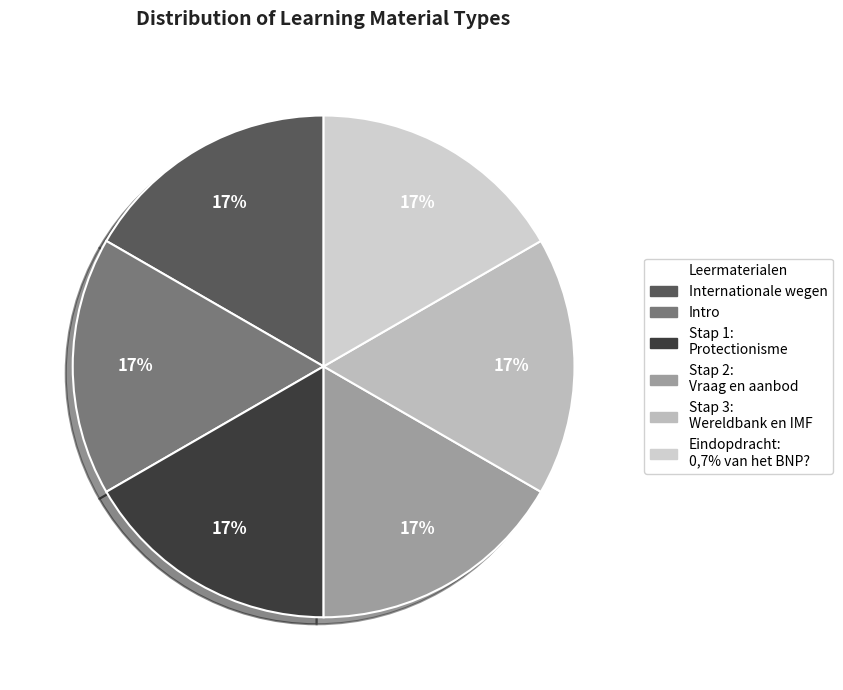

How many slices are in this pie chart?

6